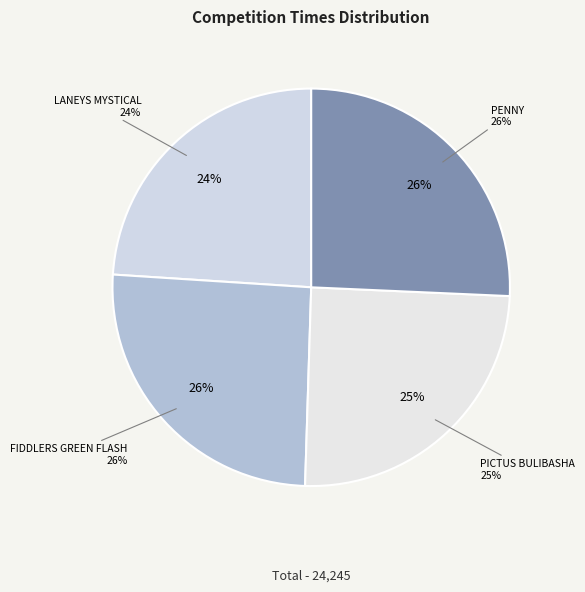

To the nearest percent, what portion does PICTUS BULIBASHA represent?

25%